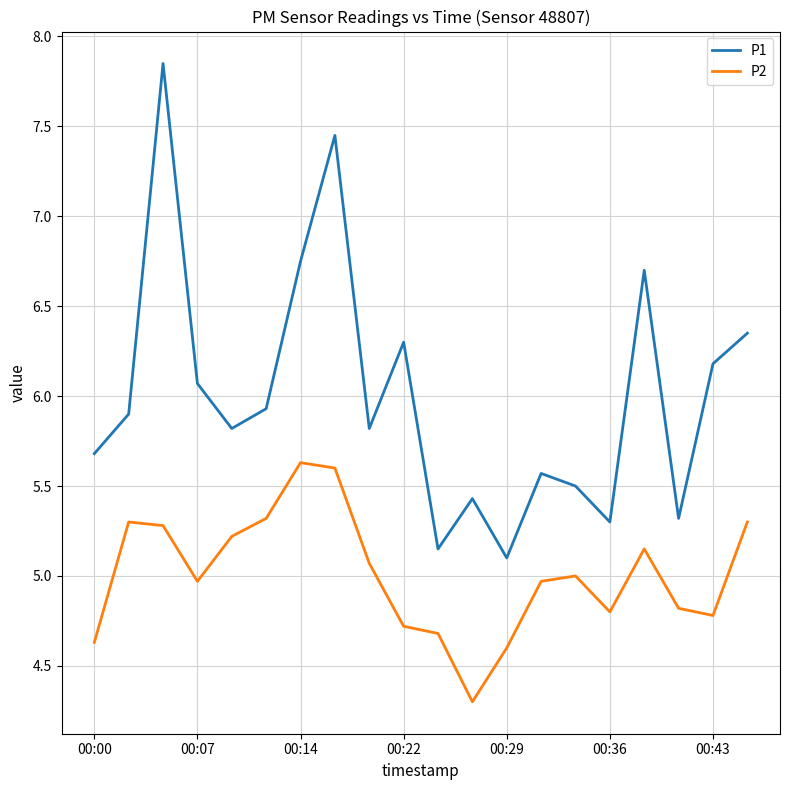

Which series has the largest total across all categories?

P1